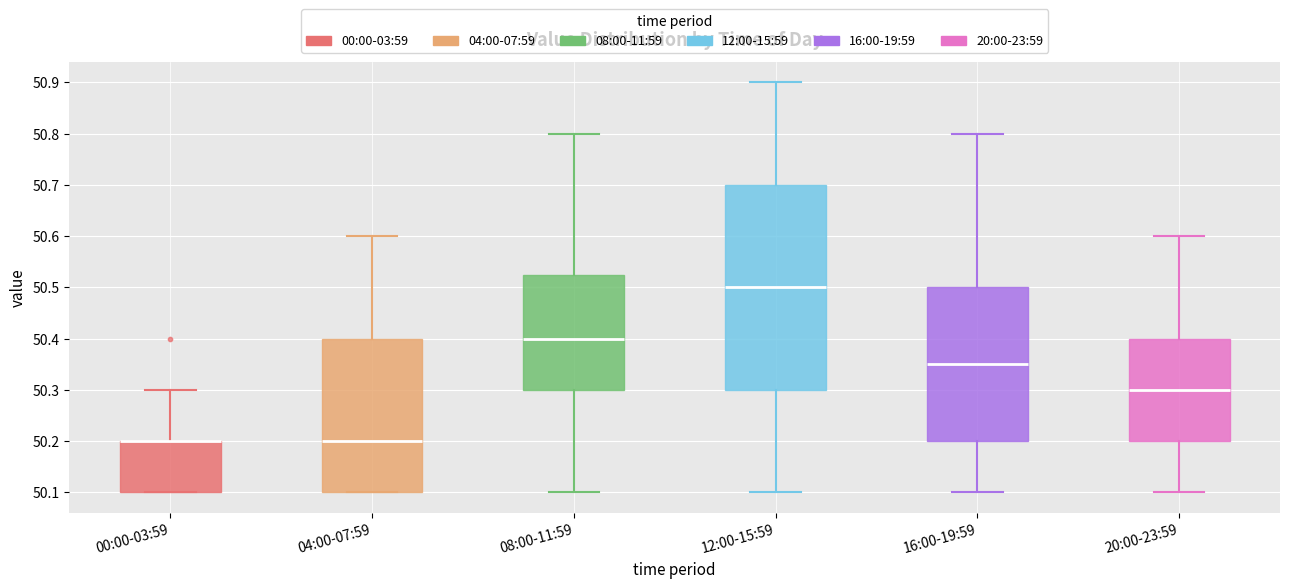

Reading left to right, read every box against the y-axis: the position of its median line, the range the box covers, and the ends of its whiskers. The values are not printed on the chart, so give them approximately, as read against the axis.

00:00-03:59: median 50.20 (drawn on the box's upper edge), box 50.10 to 50.20, whiskers 50.10 to 50.30
04:00-07:59: median 50.20, box 50.10 to 50.40, whiskers 50.10 to 50.60
08:00-11:59: median 50.40, box 50.30 to 50.53, whiskers 50.10 to 50.80
12:00-15:59: median 50.50, box 50.30 to 50.70, whiskers 50.10 to 50.90
16:00-19:59: median 50.35, box 50.20 to 50.50, whiskers 50.10 to 50.80
20:00-23:59: median 50.30, box 50.20 to 50.40, whiskers 50.10 to 50.60